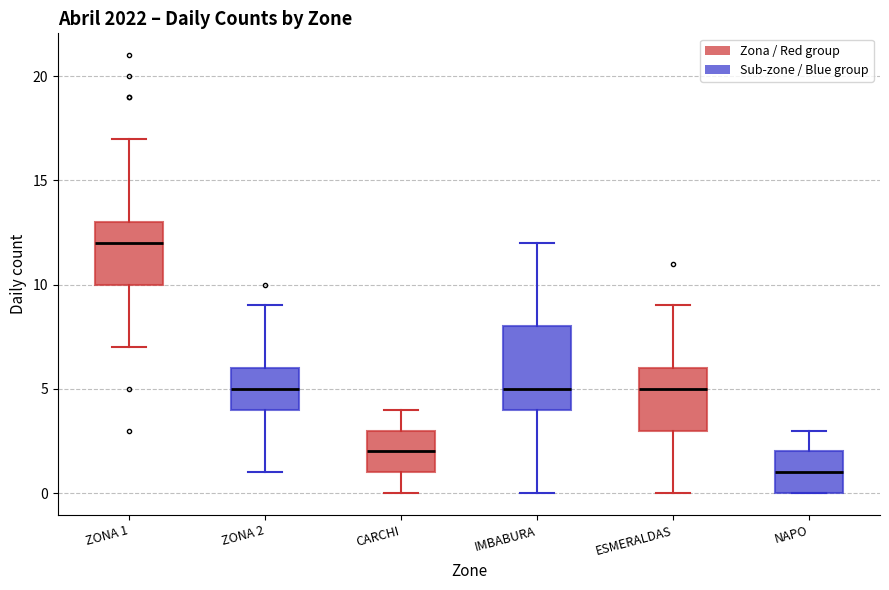

Which box has the lowest median line?

NAPO